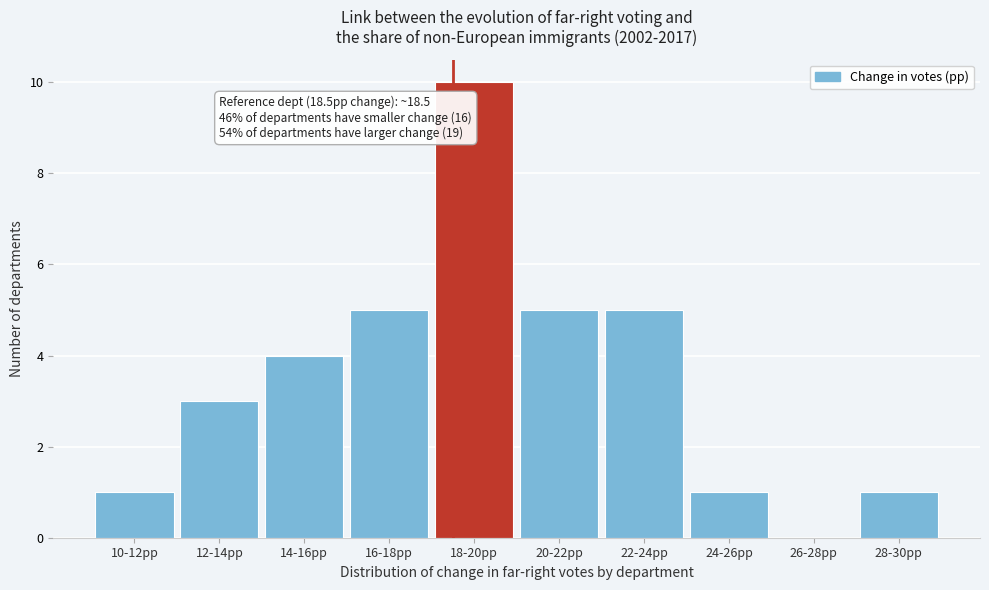

Reading left to right, what are all the values shown in this chart?

10-12pp=1	12-14pp=3	14-16pp=4	16-18pp=5	18-20pp=10	20-22pp=5	22-24pp=5	24-26pp=1	26-28pp=0	28-30pp=1